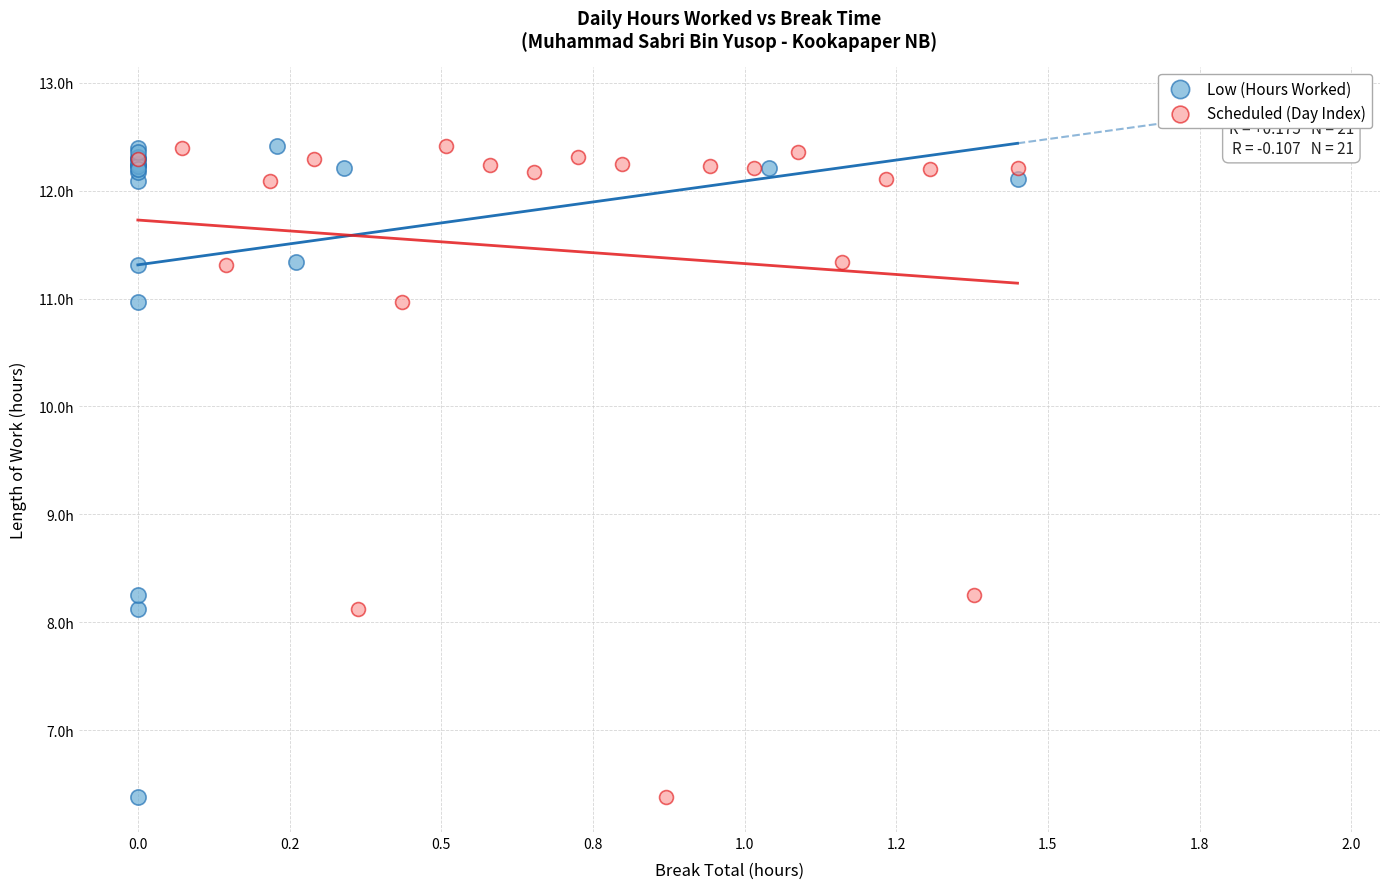

What are all the series names shown in the legend?

Low (Hours Worked), Scheduled (Day Index)